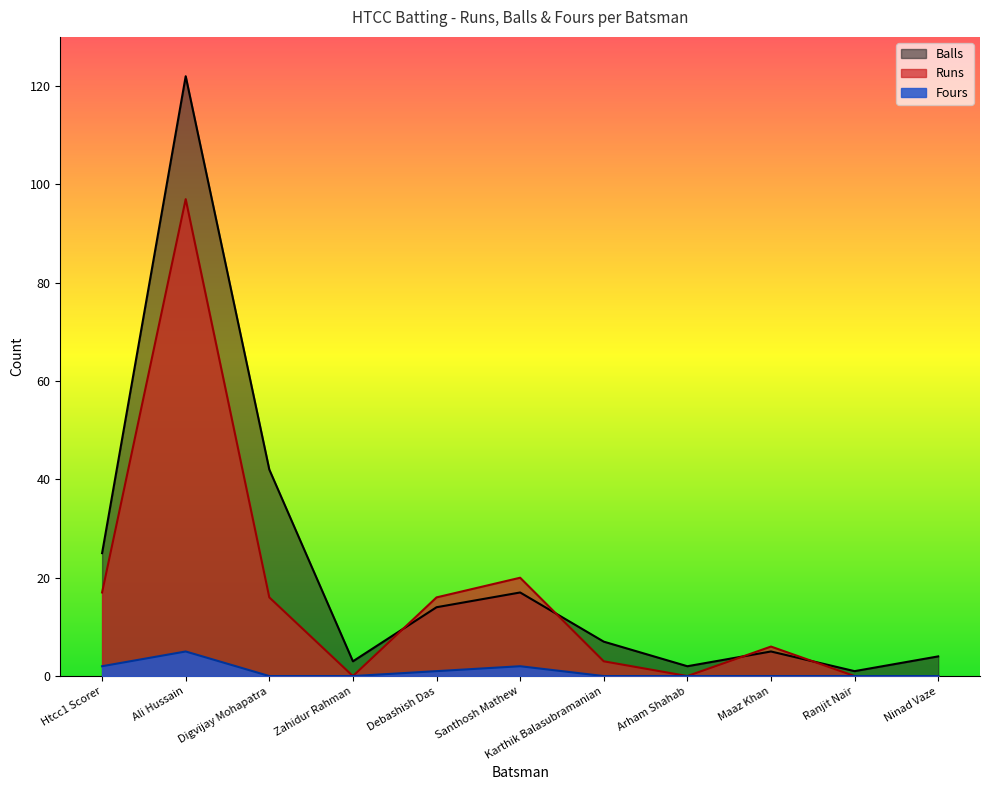

What value does the Balls series have at Zahidur Rahman?

3